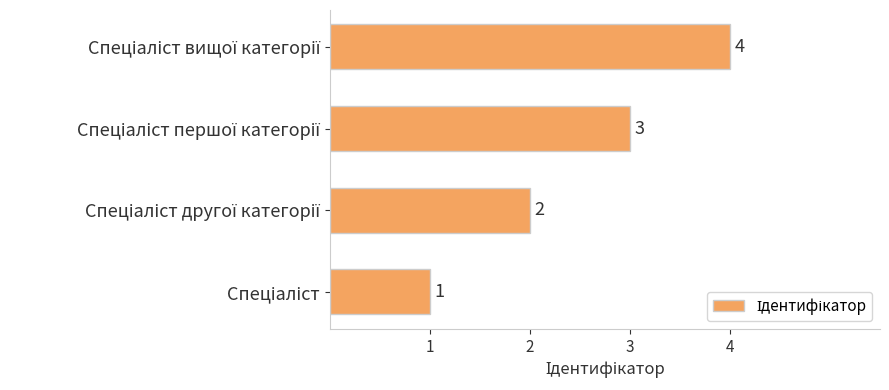

What is the difference between the maximum and minimum values?

3